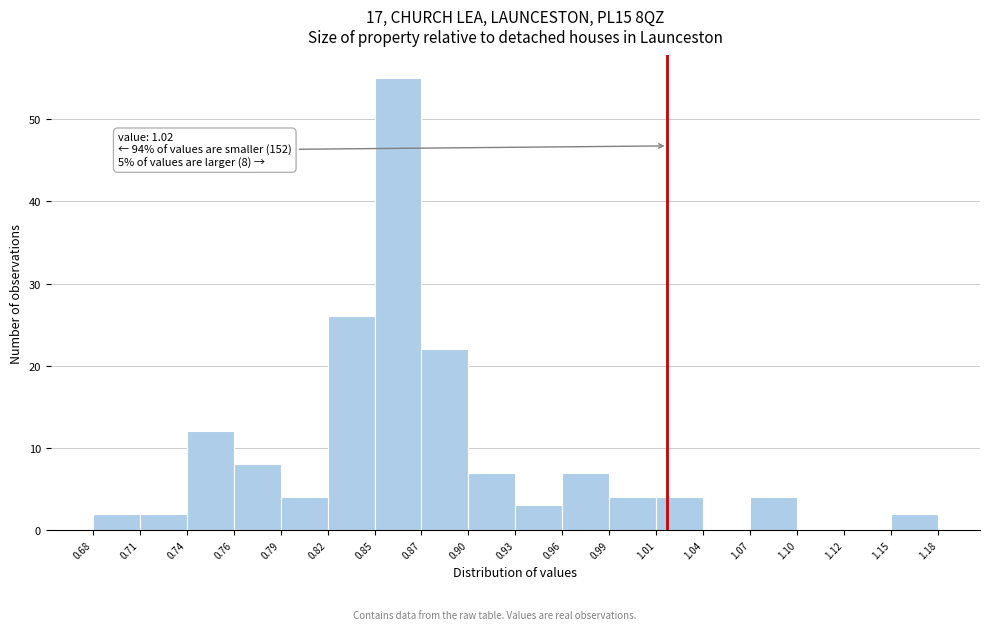

Which range on the x-axis has the tallest bar?

0.85 to 0.87